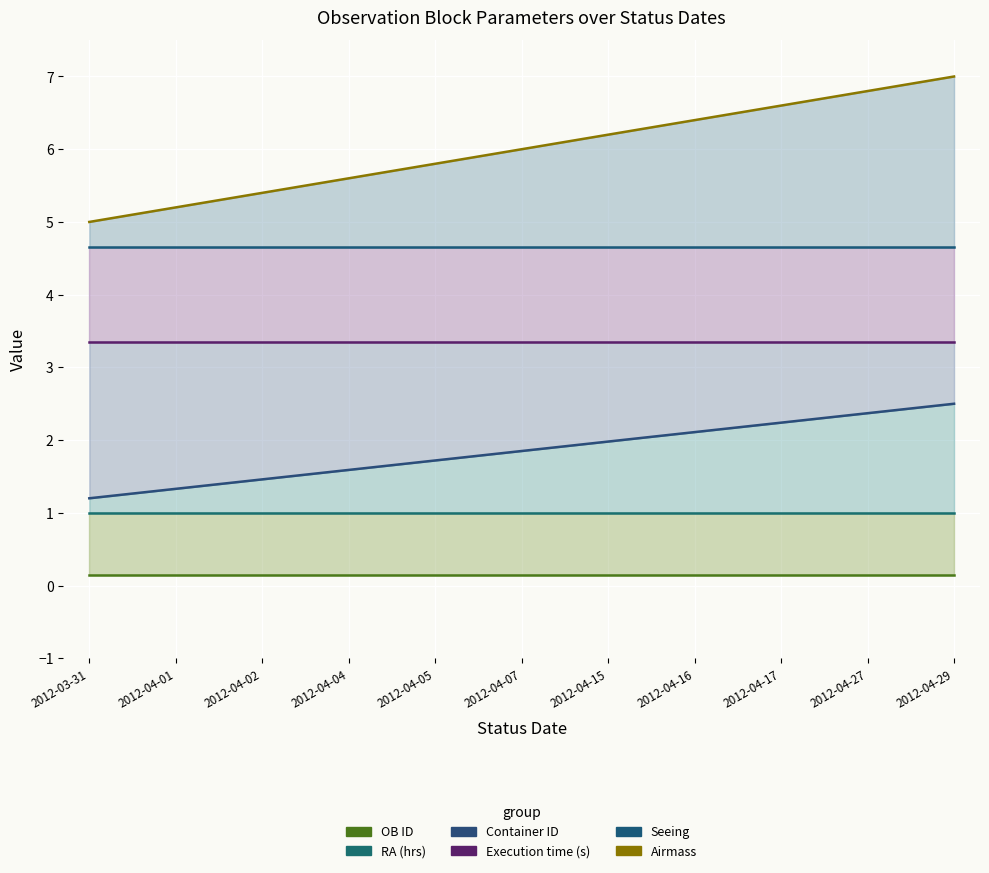

Which series has the largest total across all categories?

Airmass